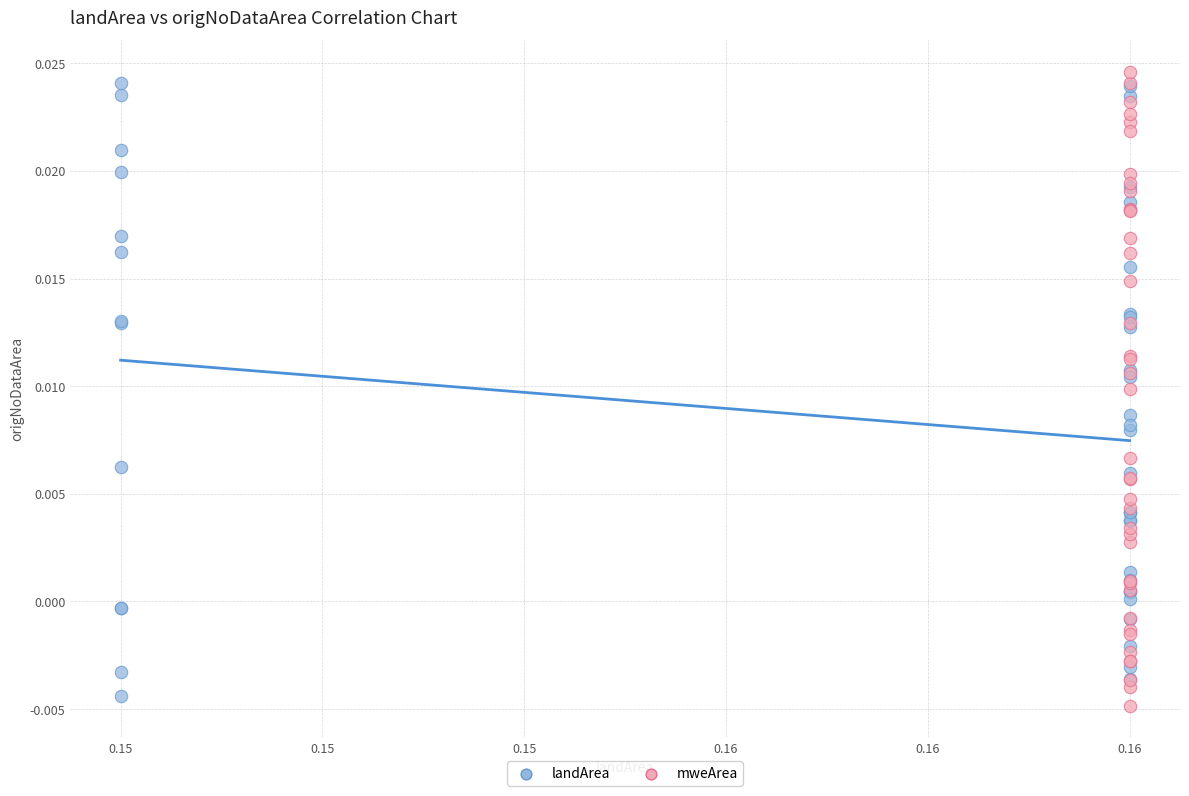

Which series contains the lowest Y value?

mweArea